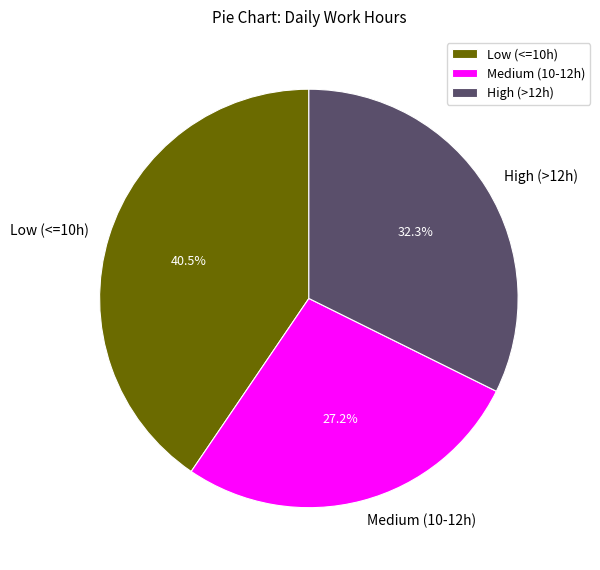

Rank the categories by value from lowest to highest.

Medium (10-12h), High (>12h), Low (<=10h)